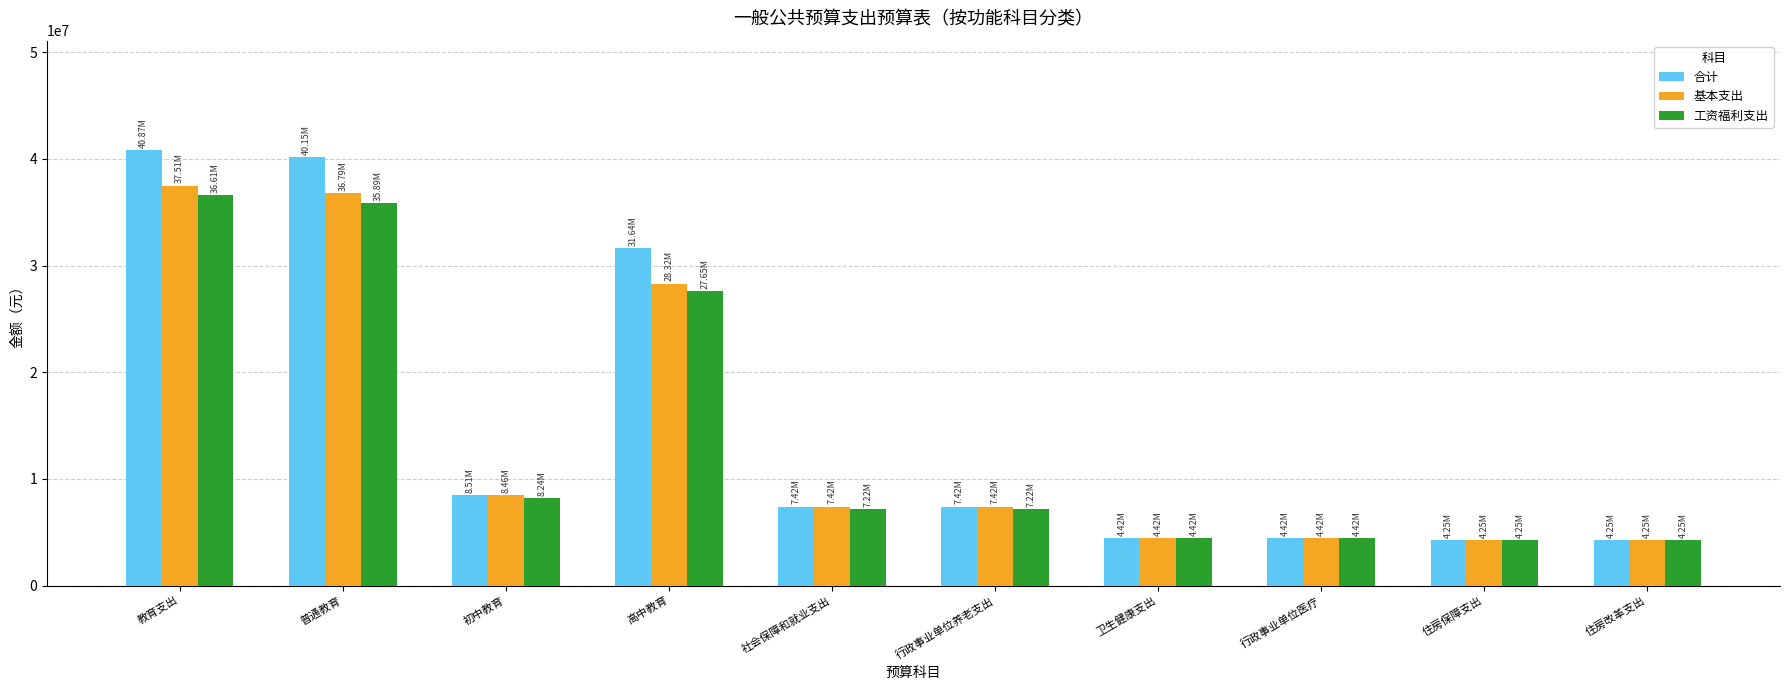

What is the spread (max minus min) of values at 高中教育?

3997308.9